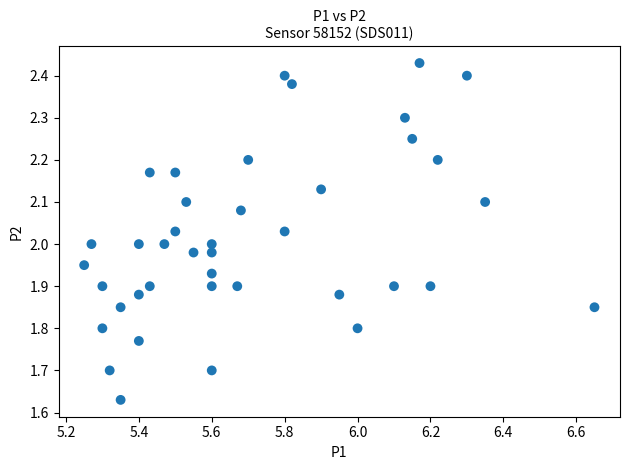

What is the range of Y values (max minus min)?

0.8